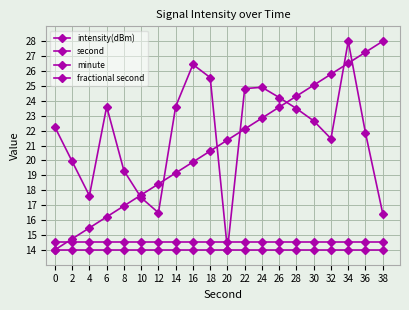

How many categories are shown in the chart?

20